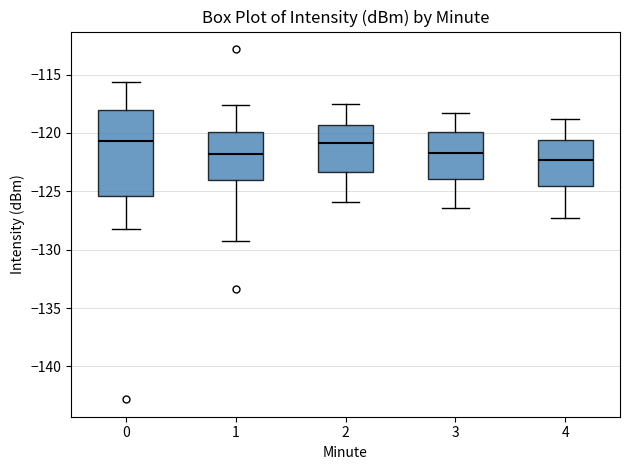

Where does the upper whisker of the box at x = 4 end on the y-axis? The values are not printed on the chart, so give them approximately, as read against the axis.

-119.0